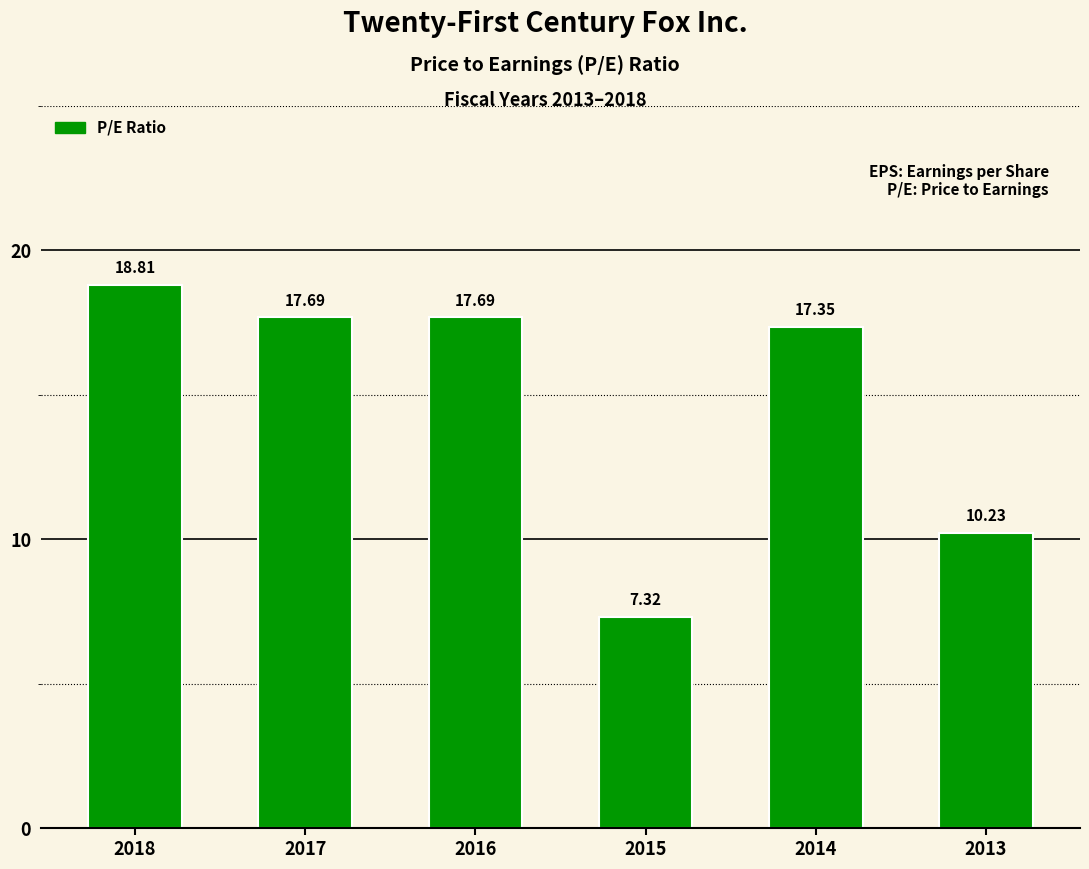

Where does the data first go above 17?

2018